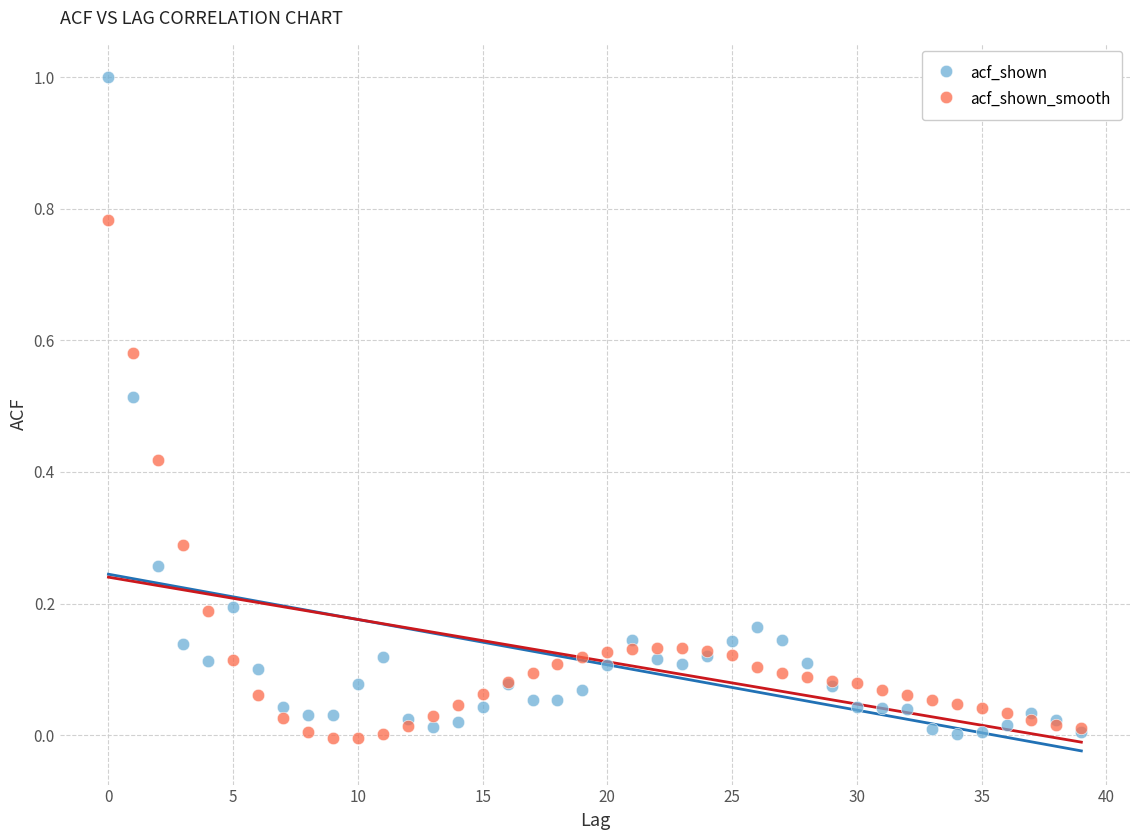

Which series has the widest spread of Y values?

acf_shown